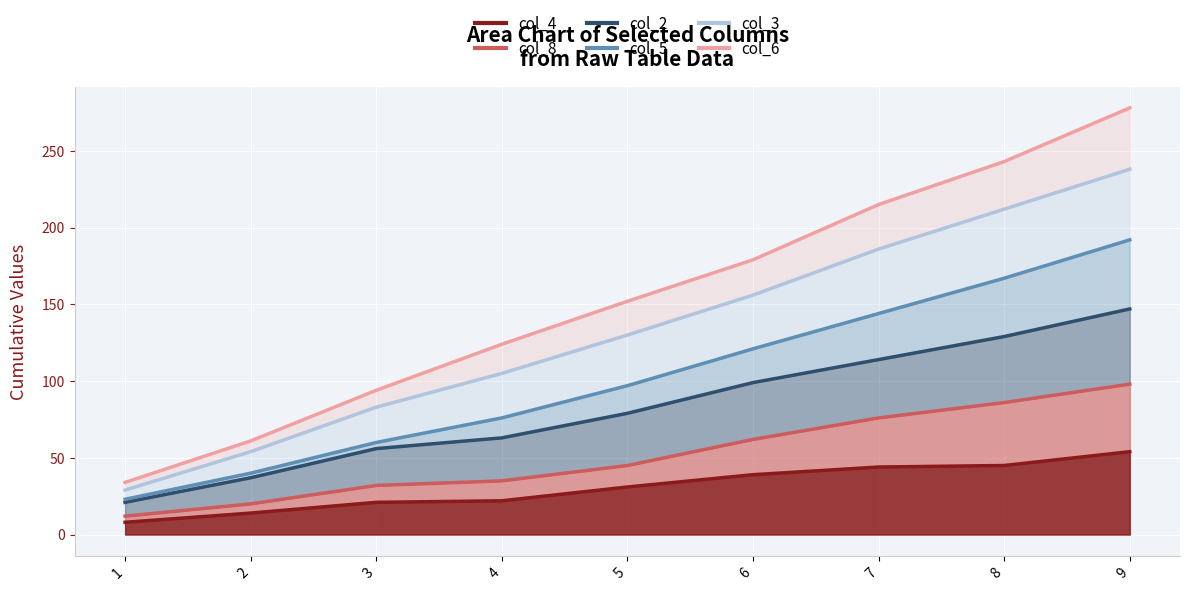

Reading left to right, list all the values displayed in this chart.

col_4 line: 8	14	21	22	31	39	44	45	54
col_8 line: 12	20	32	35	45	62	76	86	98
col_2 line: 21	37	56	63	79	99	114	129	147
col_5 line: 23	40	60	76	97	121	144	167	192
col_3 line: 29	54	83	105	130	156	186	212	238
col_6 line: 34	61	94	124	152	179	215	243	278